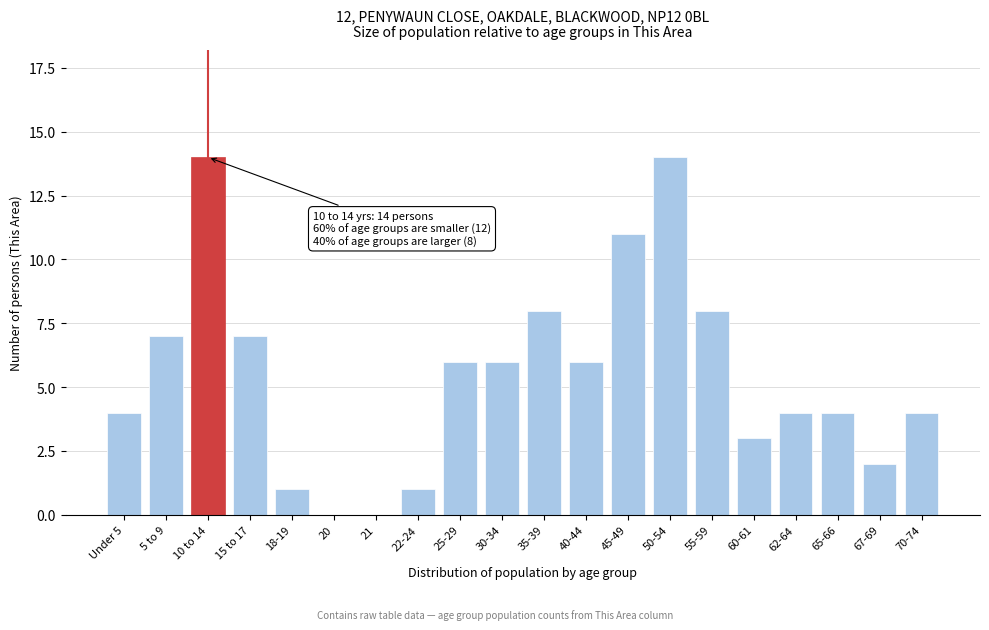

Reading right to left, transcribe all the data shown in this chart.

70-74=4	67-69=2	65-66=4	62-64=4	60-61=3	55-59=8	50-54=14	45-49=11	40-44=6	35-39=8	30-34=6	25-29=6	22-24=1	21=0	20=0	18-19=1	15 to 17=7	10 to 14=14	5 to 9=7	Under 5=4